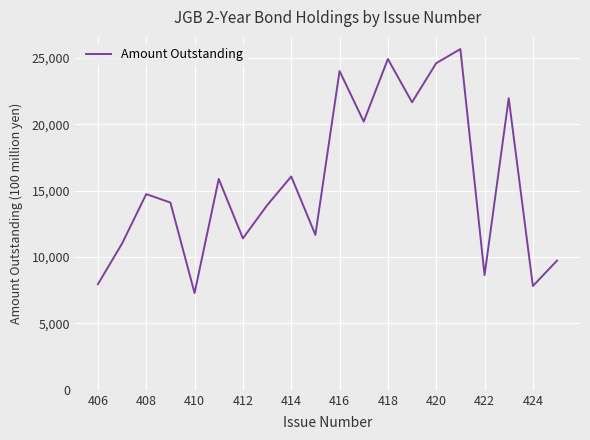

What is the smallest value displayed?

7291